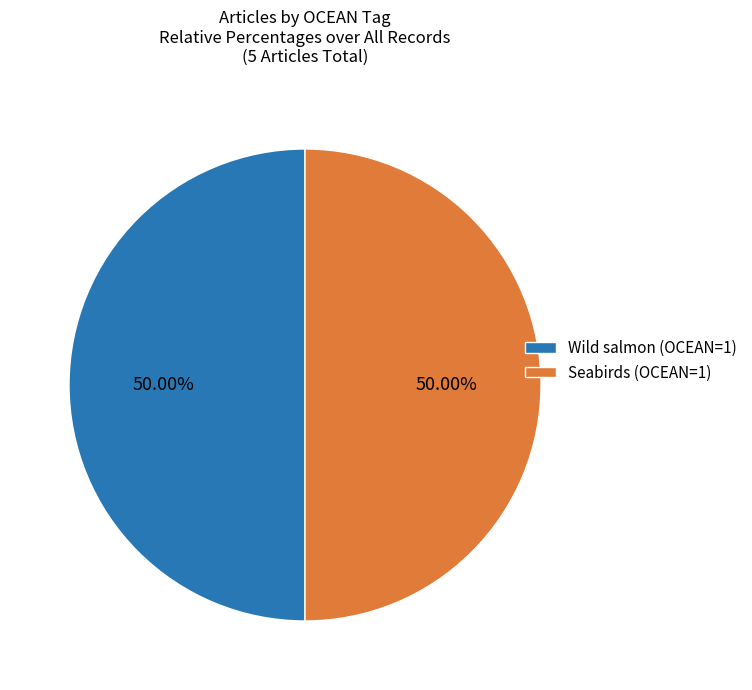

Approximately how many times larger is the value at Wild salmon (OCEAN=1) compared to Seabirds (OCEAN=1)?

1.0